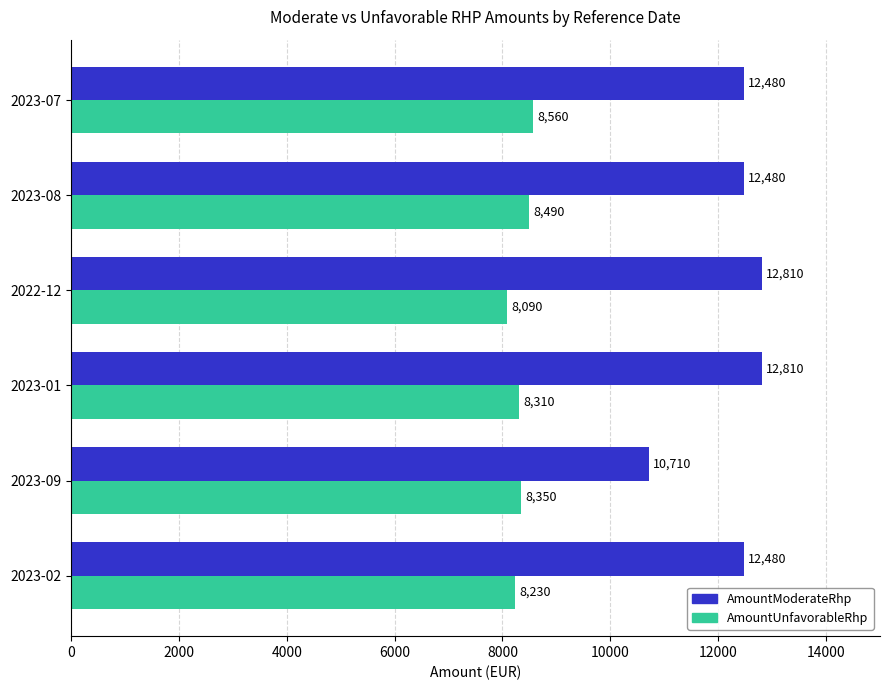

Which series changed the most between 2023-09 and 2023-07?

AmountModerateRhp